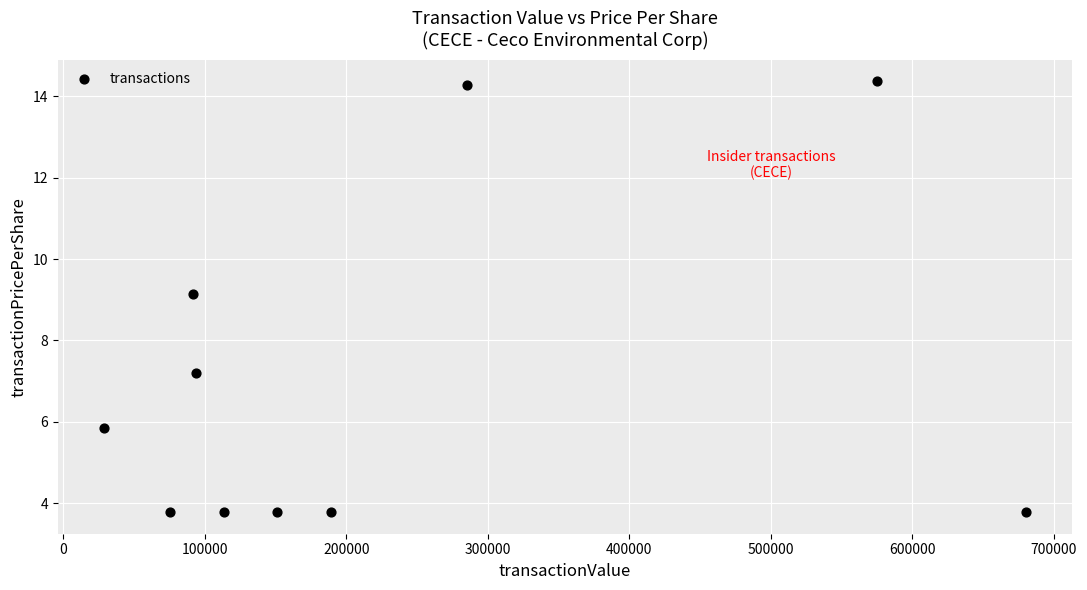

What is the range of Y values (max minus min)?

10.6